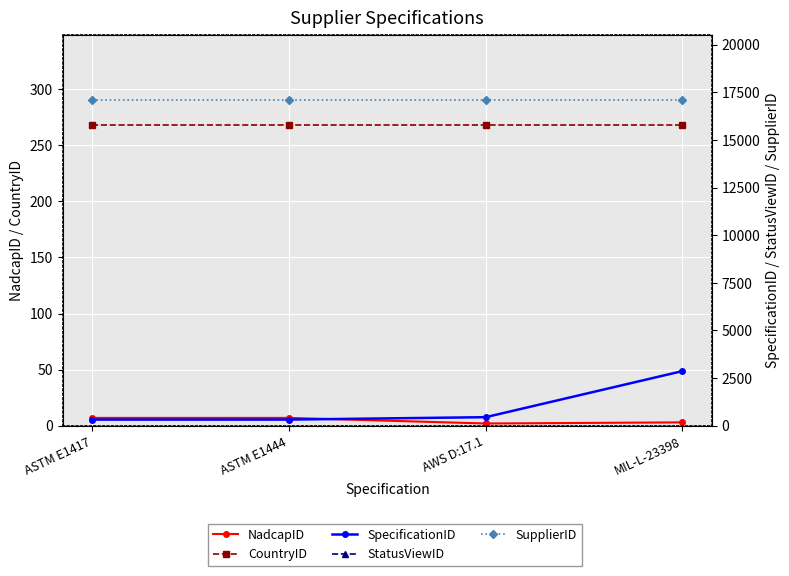

How many distinct data groups are displayed?

5